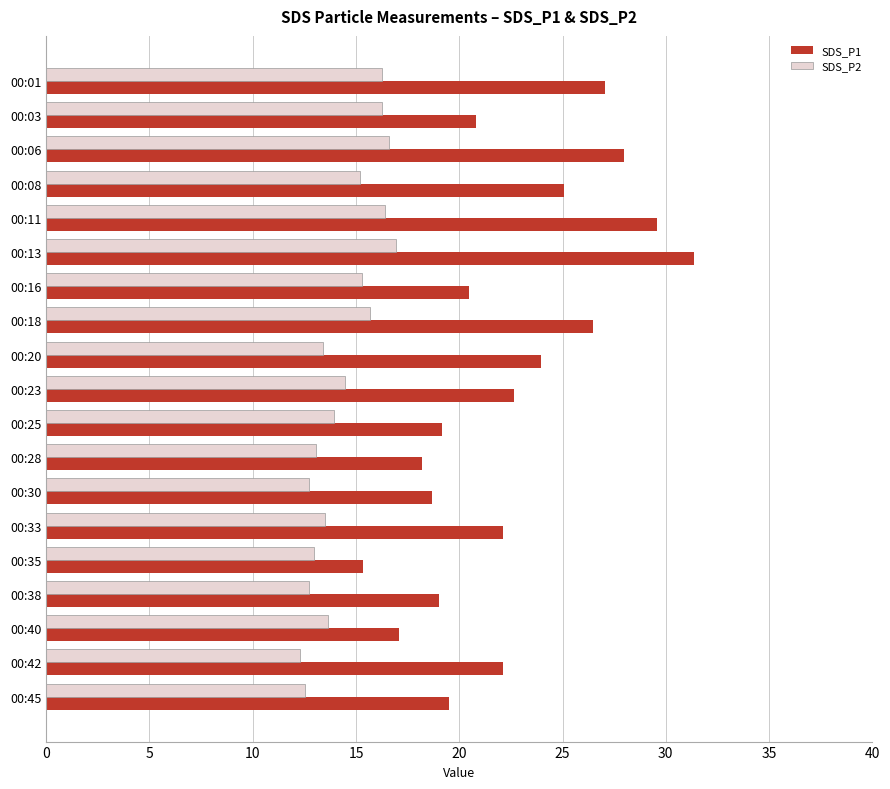

What is the sum of the SDS_P1 values at 00:35 and 00:13?

46.7